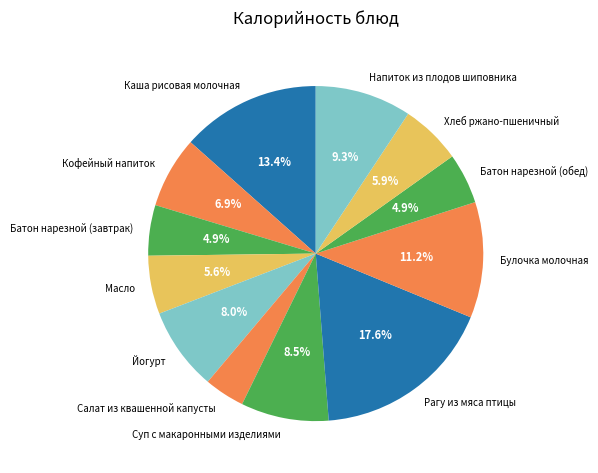

What is the ratio of the value at Хлеб ржано-пшеничный to the value at Суп с макаронными изделиями?

0.7